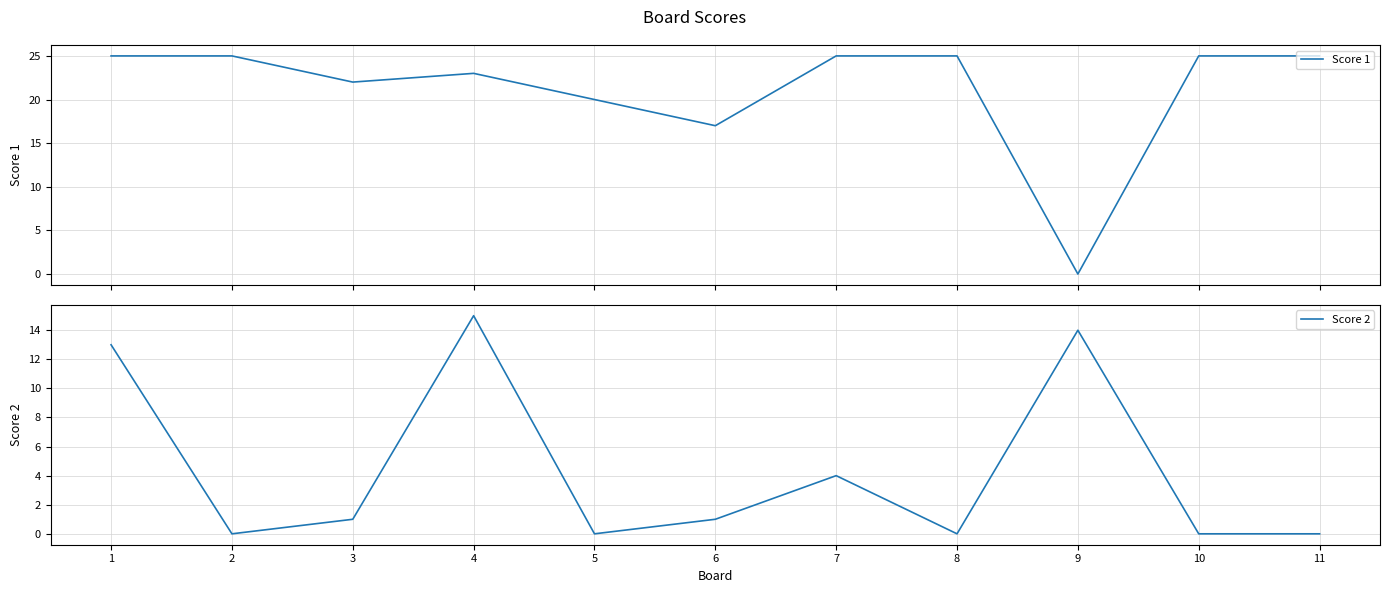

At how many categories does at least one series exceed 18?

9